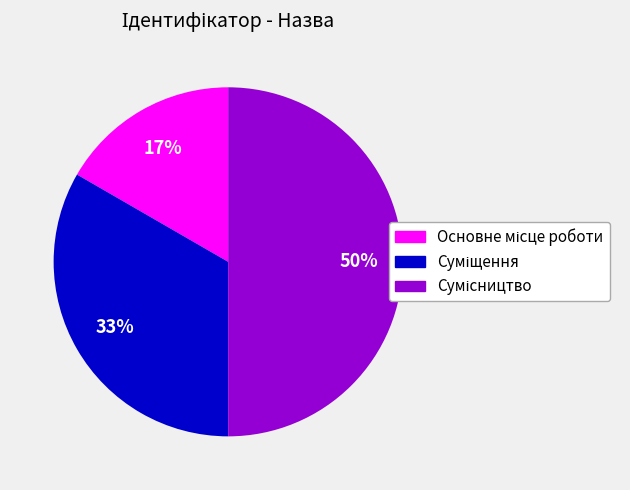

To the nearest percent, what is the average slice percentage?

33%